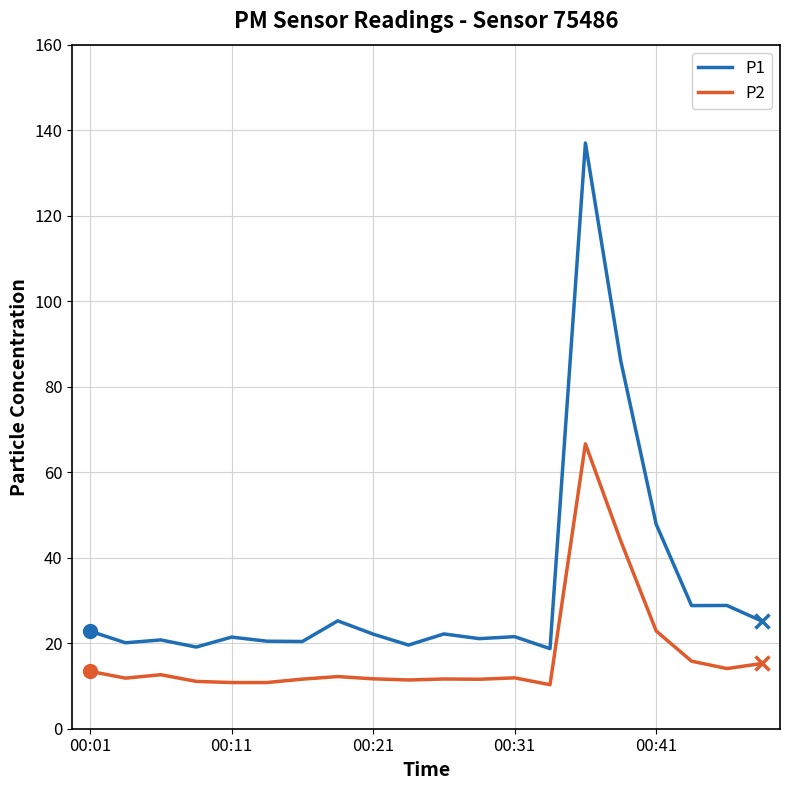

List the series in order of their overall mean, highest first.

P1, P2